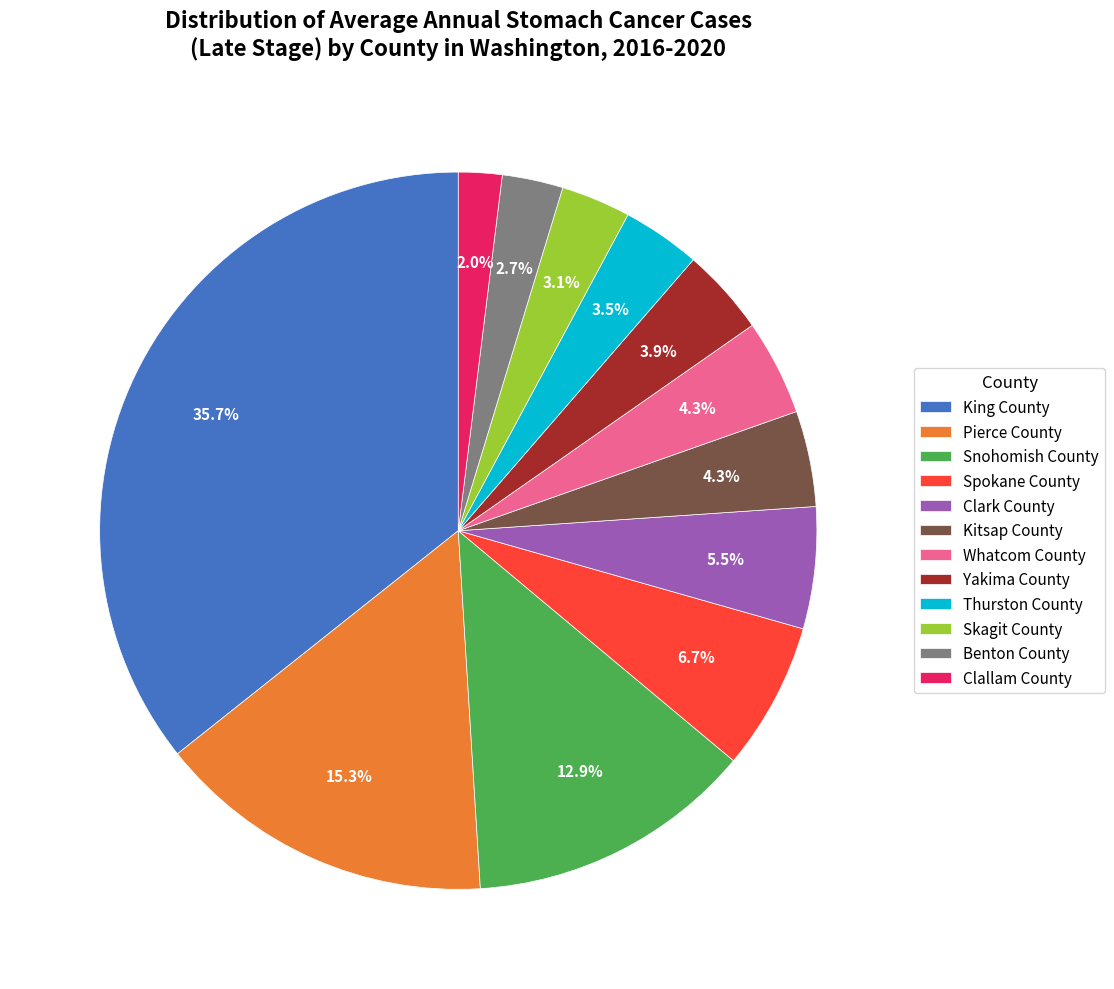

Between Clark County and Pierce County, which is larger?

Pierce County